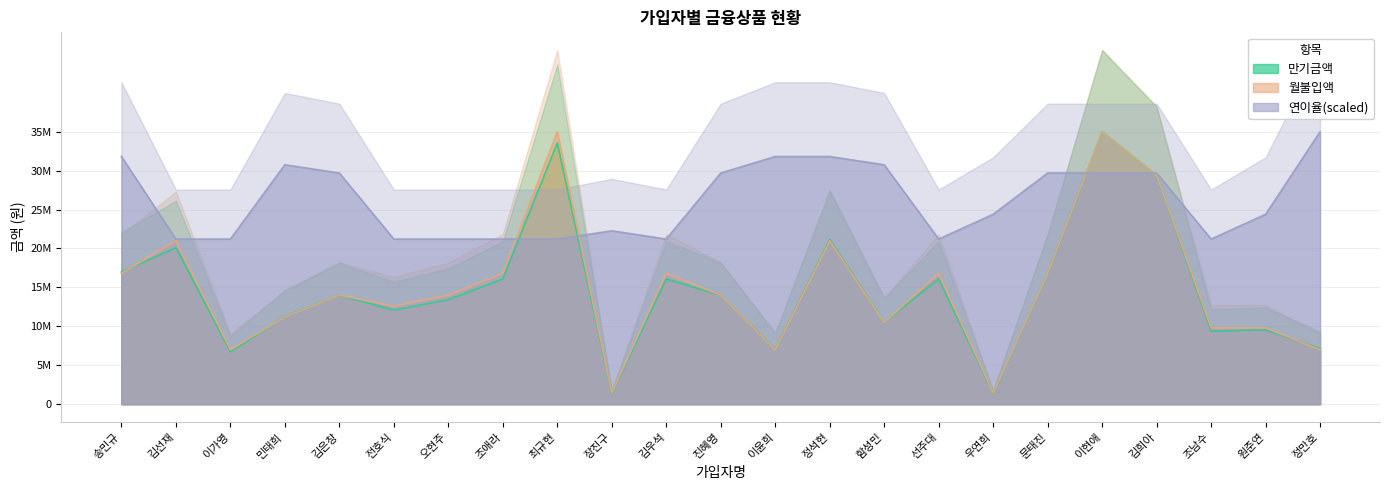

How many times do 월불입액 and 연이율_scaled cross each other?

4